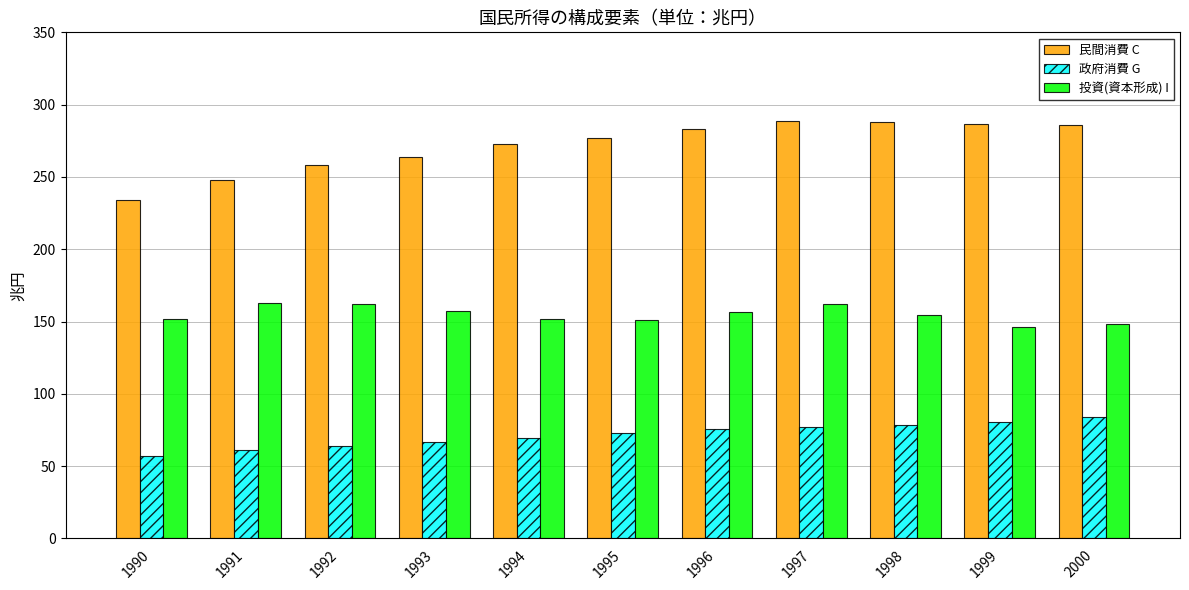

What is the difference between the highest and lowest values at 2000?

201.8